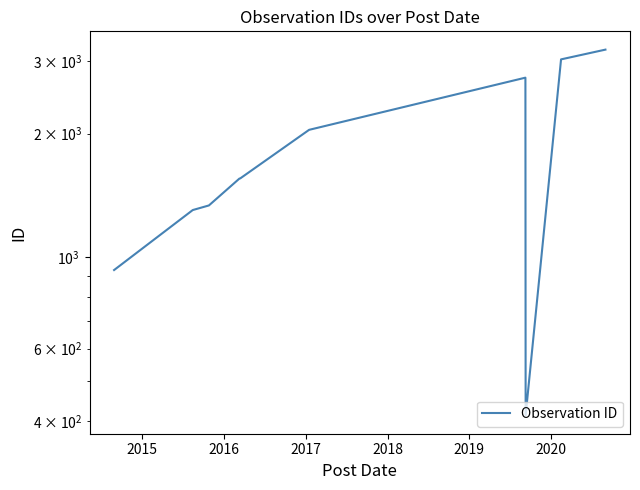

What is the approximate value at 2016?

1338